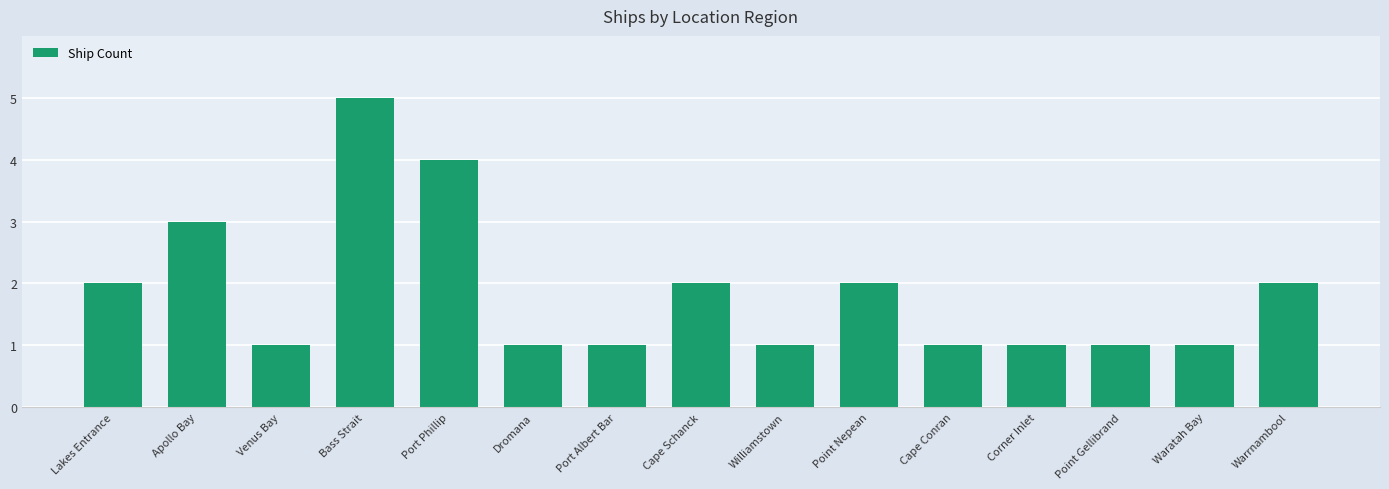

What is the label of the 7th bar from the right?

Williamstown